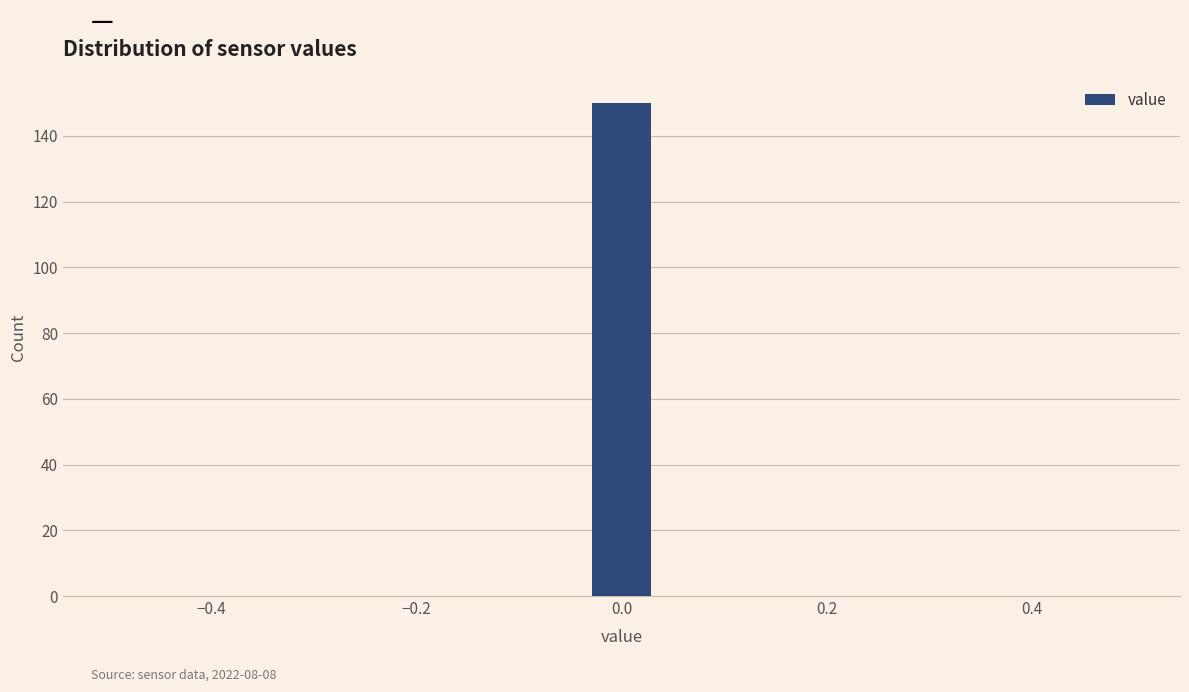

Around what value on the x-axis is the tallest bar? Give the approximate position of its centre, as read against the axis.

0.00